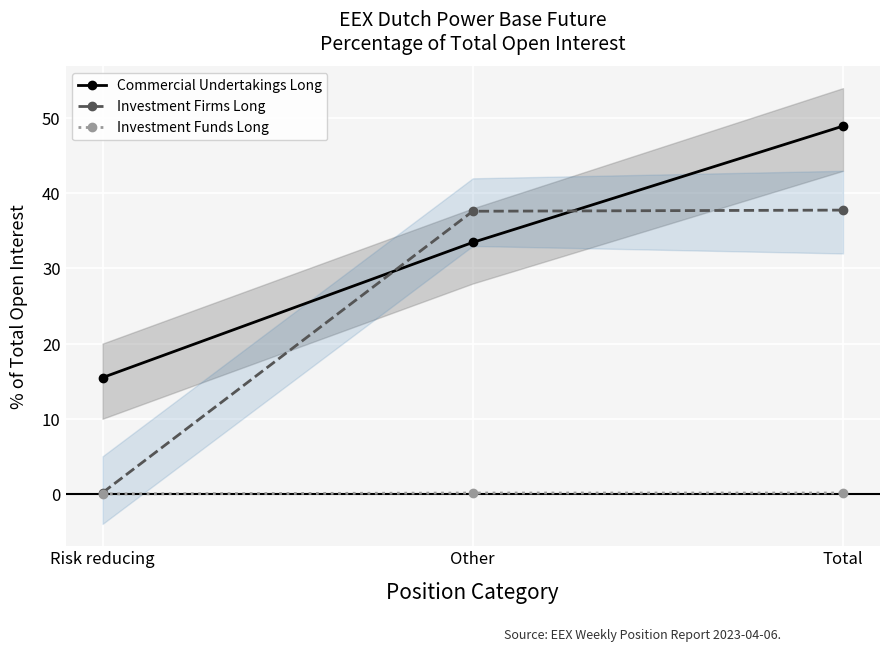

How many lines are shown in the chart?

3